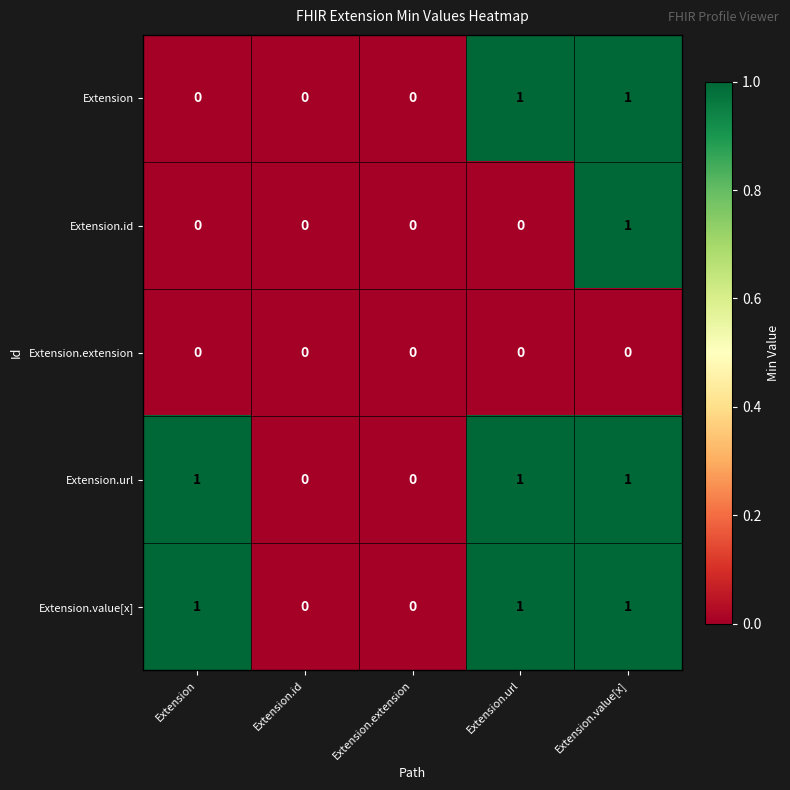

What is the spread (max minus min) of values at Extension.value[x]?

1